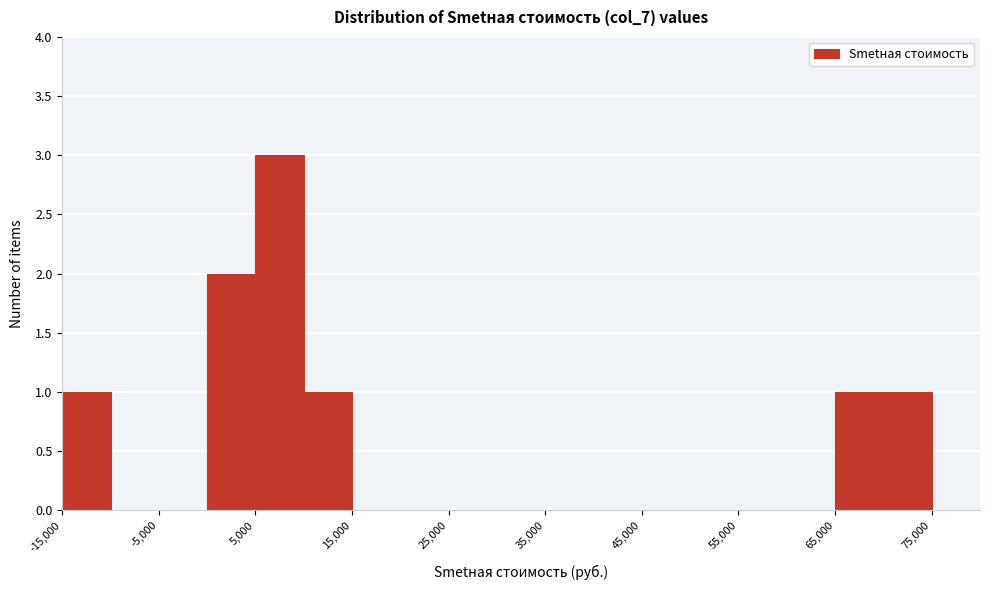

Reading left to right, list every bar in this chart as the range it spans on the x-axis followed by its height. The values are not printed on the chart, so give them approximately, as read against the axis.

-15000 to -10000: 1
-10000 to -5000: 0
-5000 to 0: 0
0 to 5000: 2
5000 to 10000: 3
10000 to 15000: 1
15000 to 20000: 0
20000 to 25000: 0
25000 to 30000: 0
30000 to 35000: 0
35000 to 40000: 0
40000 to 45000: 0
45000 to 50000: 0
50000 to 55000: 0
55000 to 60000: 0
60000 to 65000: 0
65000 to 70000: 1
70000 to 75000: 1
75000 to 80000: 0